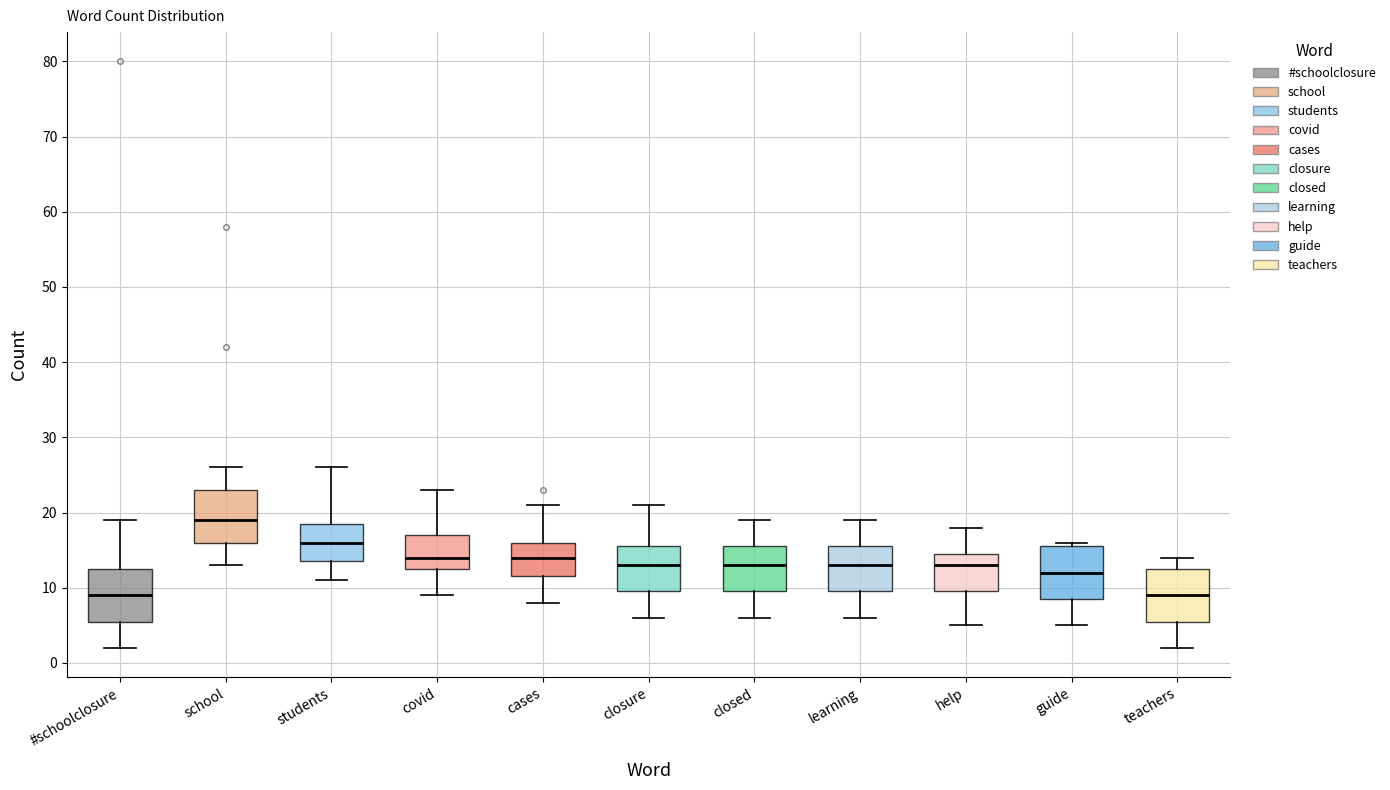

Which box's median line is the highest?

school